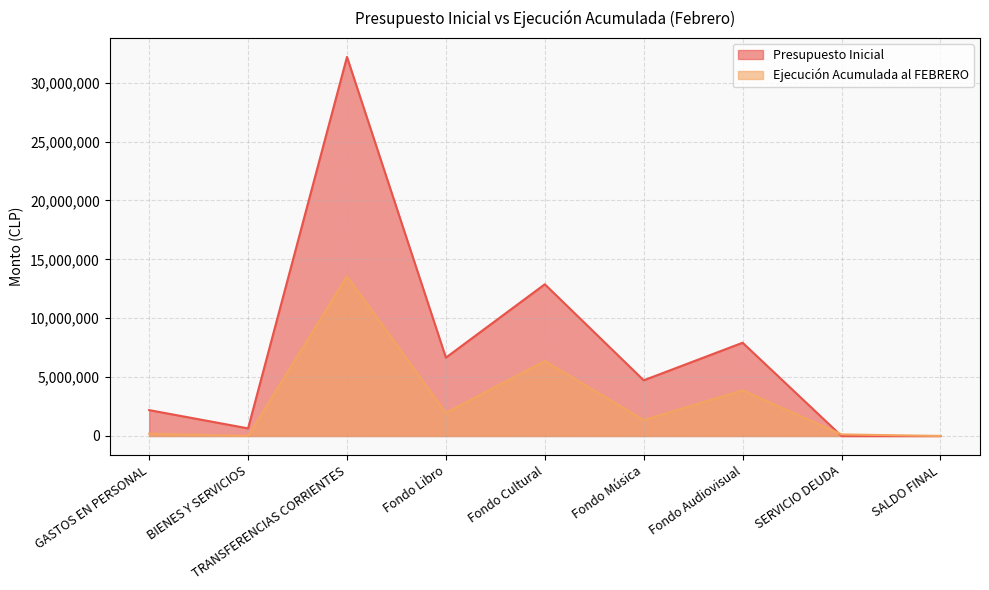

At which category is the sum across all series the highest?

TRANSFERENCIAS CORRIENTES